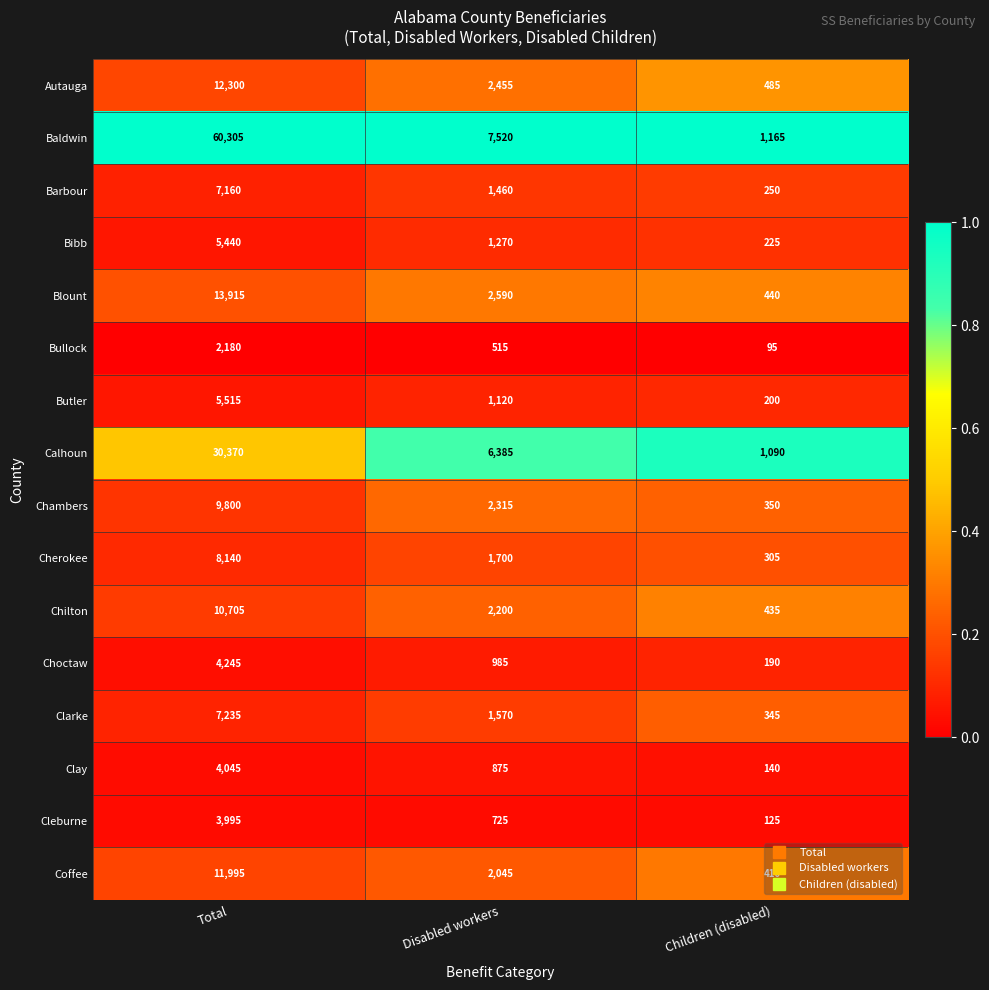

Which category has the lowest value across all series?

Children (disabled)